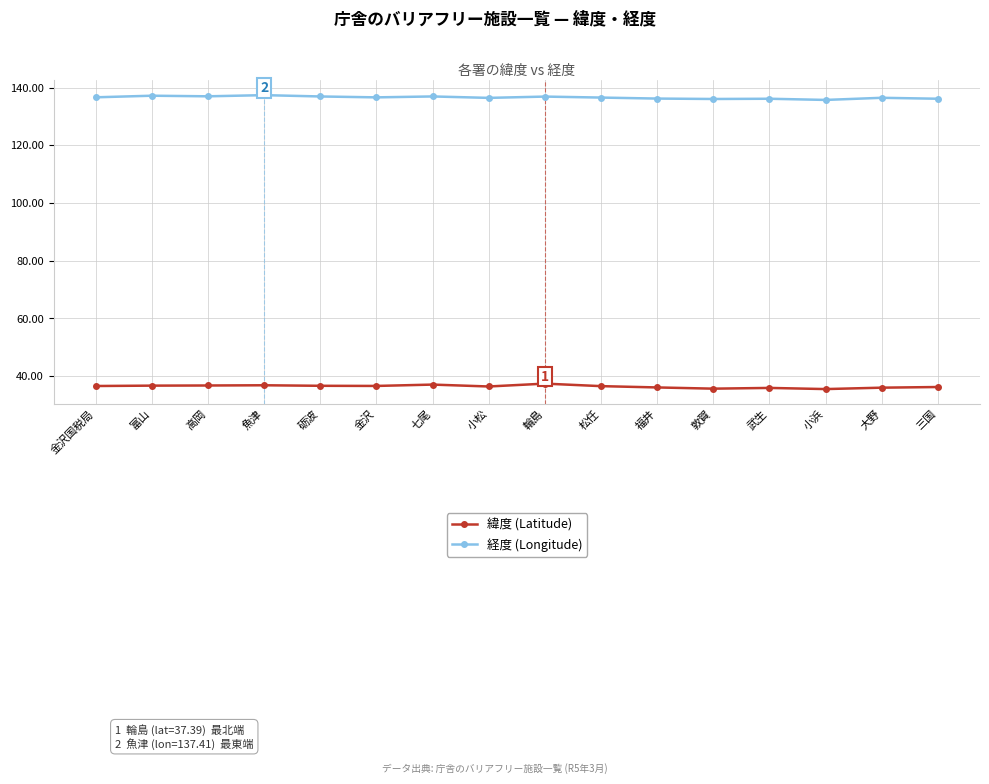

What is the sum of all 緯度 (Latitude) values?

582.7